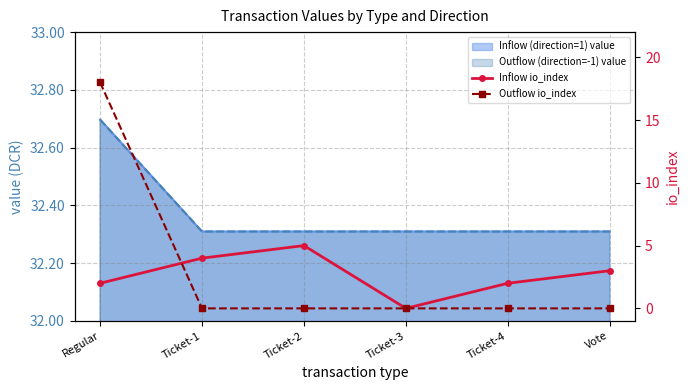

At Ticket-3, list the series in order from smallest to largest.

Inflow io_index, Outflow io_index